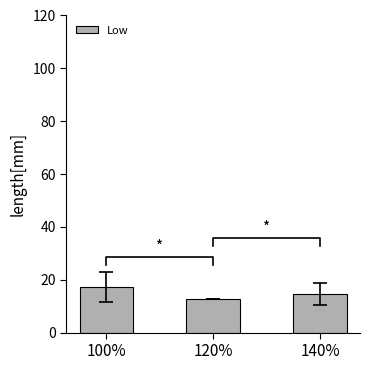

Which has a higher value, 120% or 100%?

100%